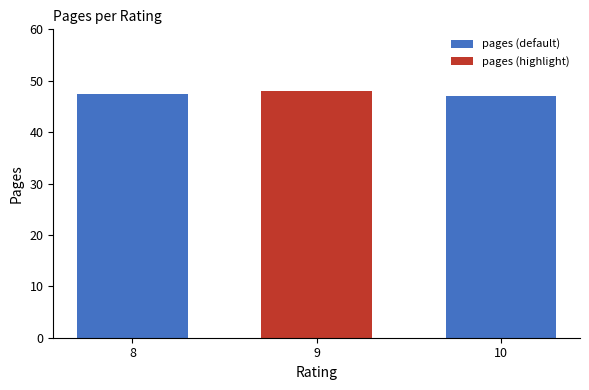

What is the greatest value displayed?

48.0